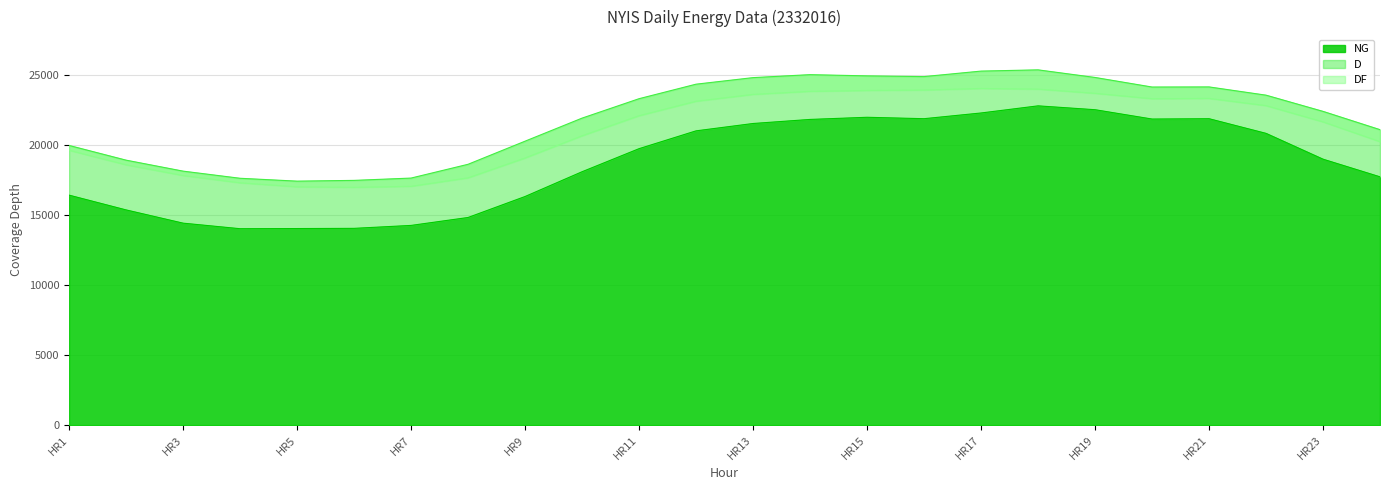

Which label corresponds to the largest value in the chart?

HR18